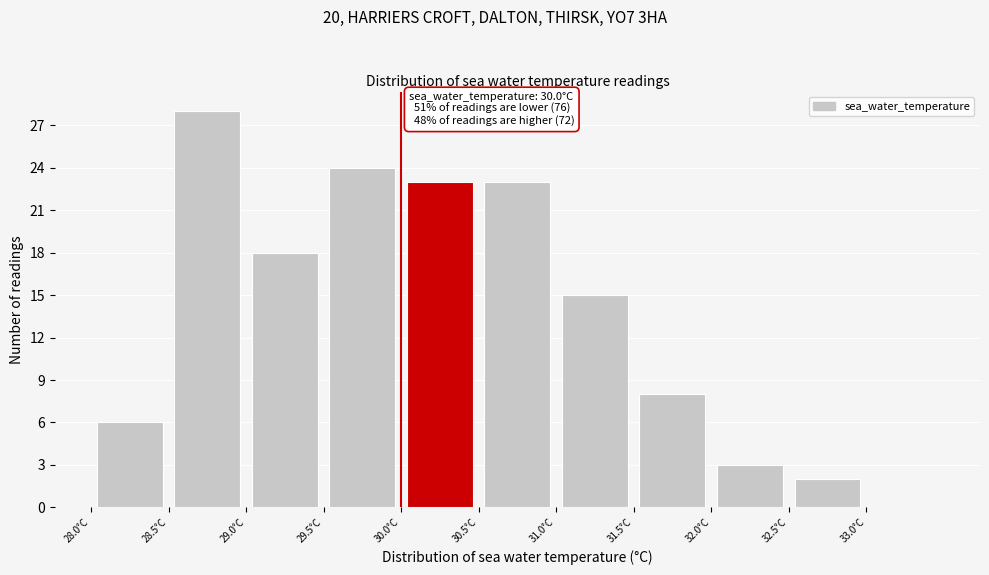

Which range on the x-axis has the tallest bar?

28.5 to 29.0